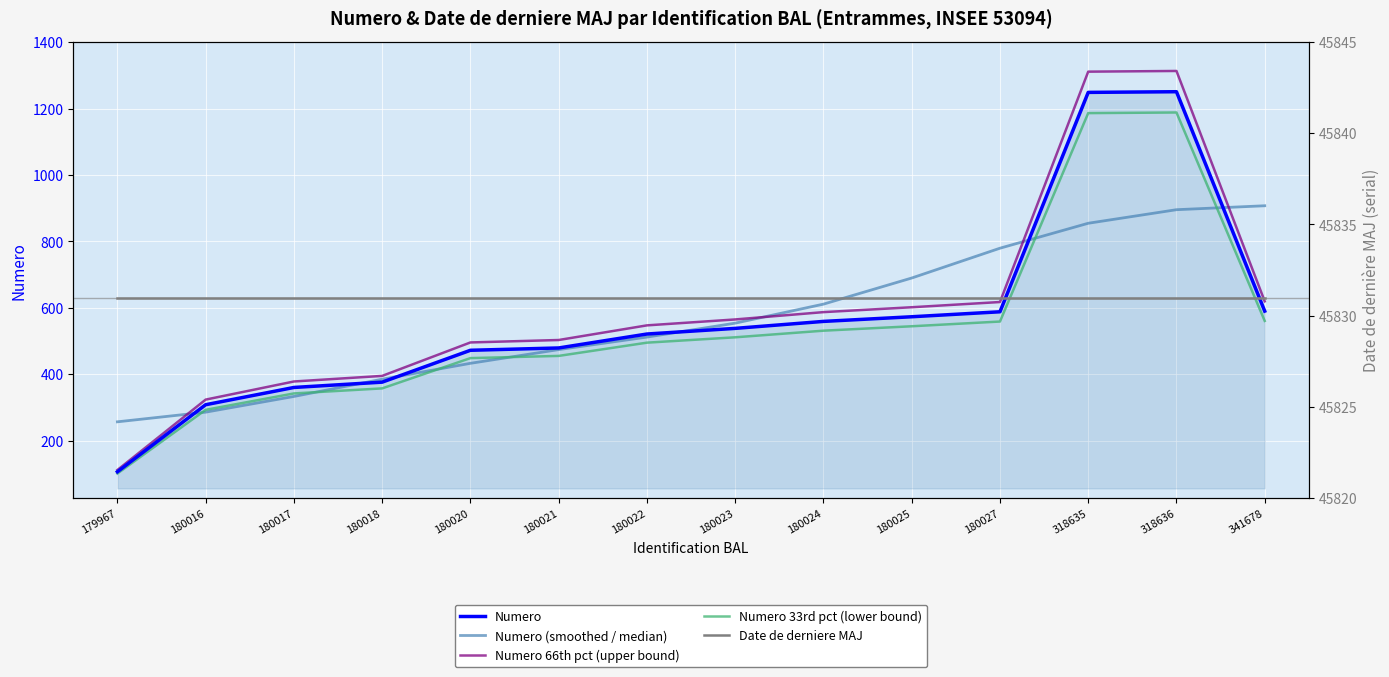

Which series has the largest total across all categories?

Date de derniere MAJ